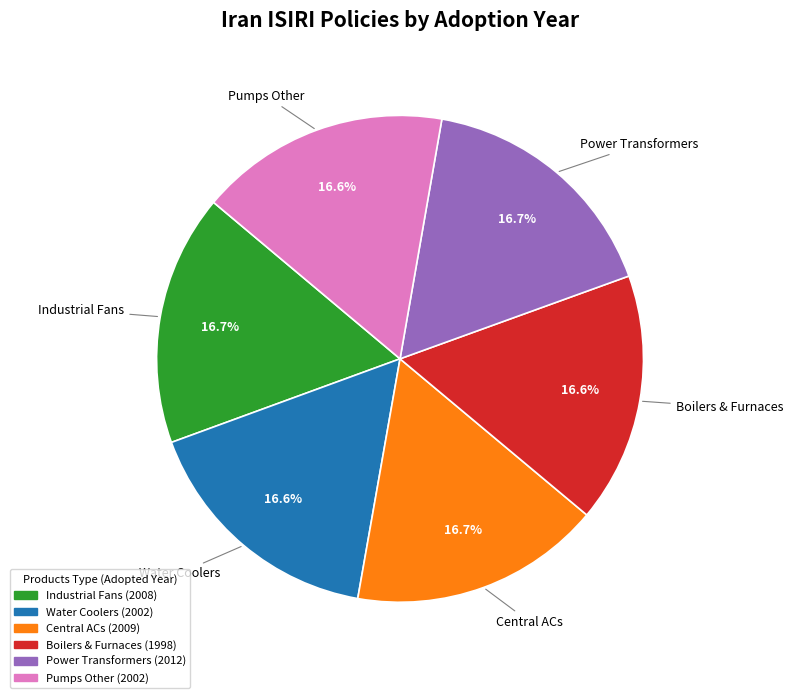

Is there any slice that represents more than half of the pie?

No